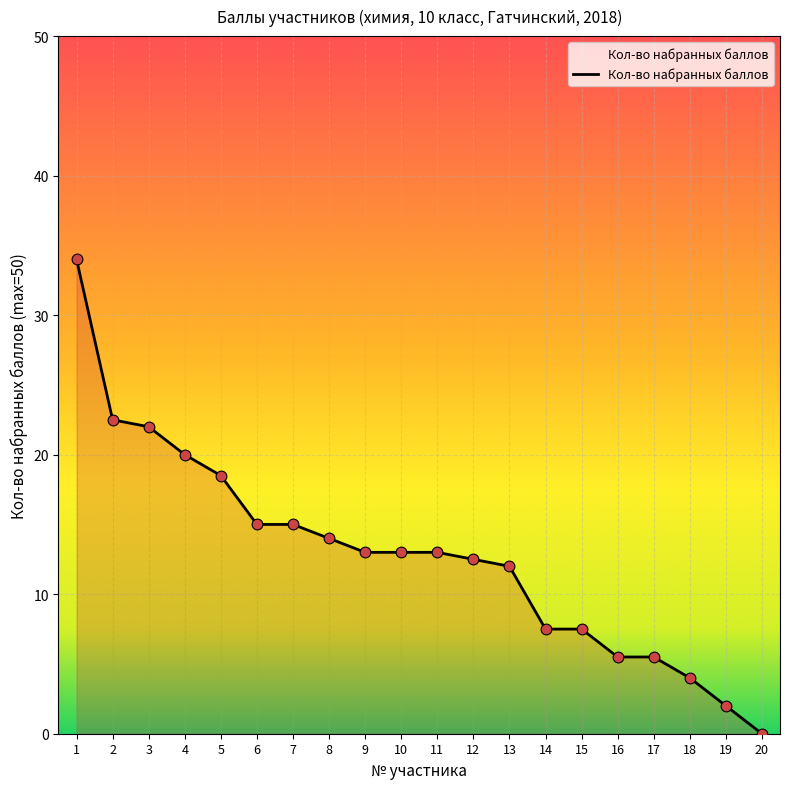

What is the change in value from 1 to 19?

-32.0